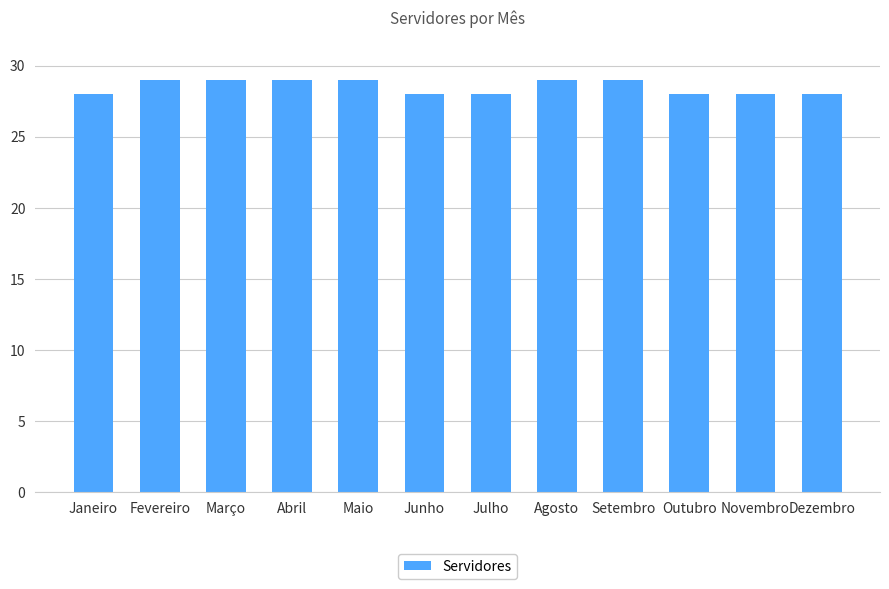

What value does the data have at Junho?

28